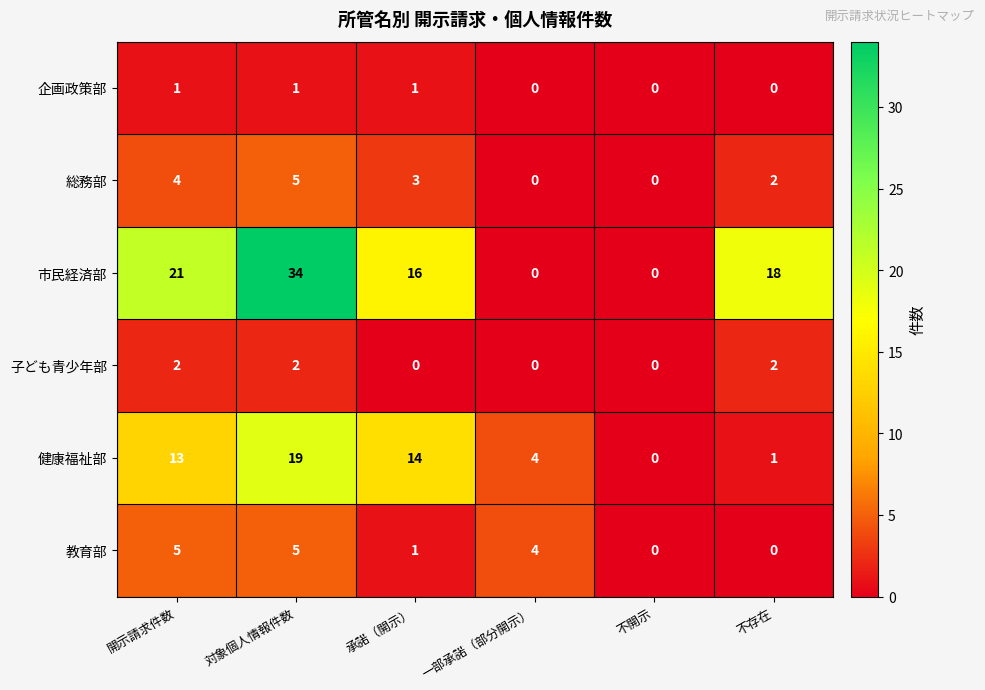

Which label corresponds to the largest value in the chart?

対象個人情報件数